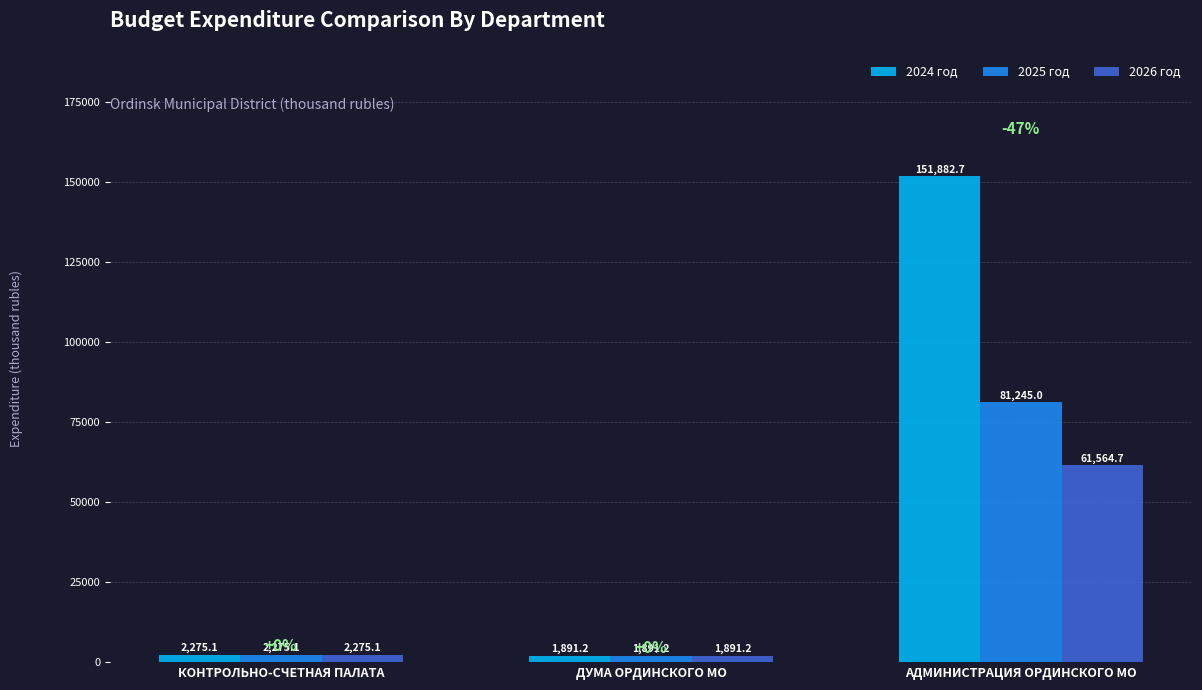

List the series in order of their peak value, lowest first.

2026 год, 2025 год, 2024 год